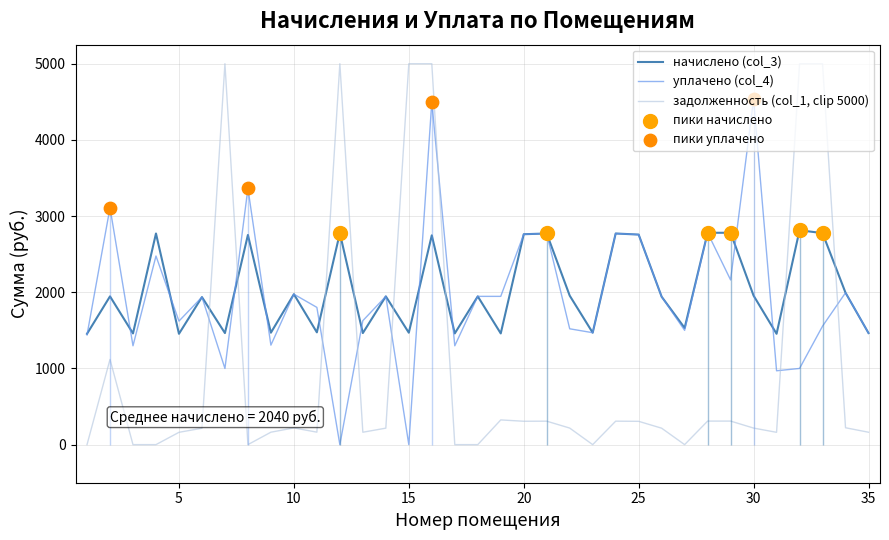

At which category is the sum across all series the highest?

16